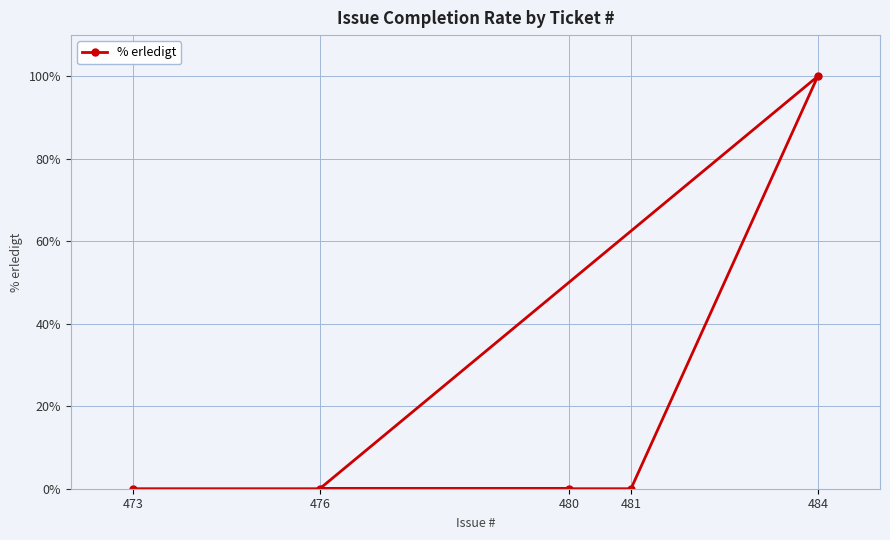

List the labels in order of value, smallest first.

480, 476, 481, 473, 484